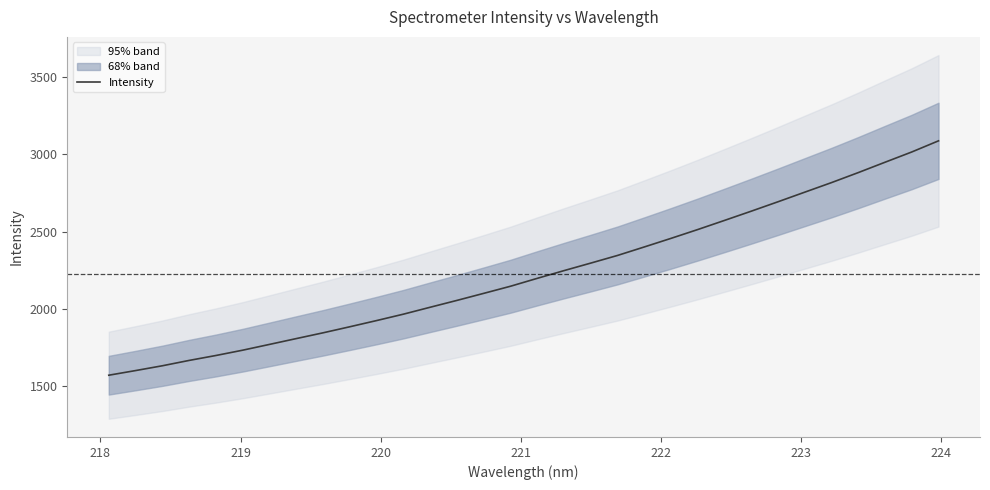

What is the highest value of the Intensity series?

3088.5